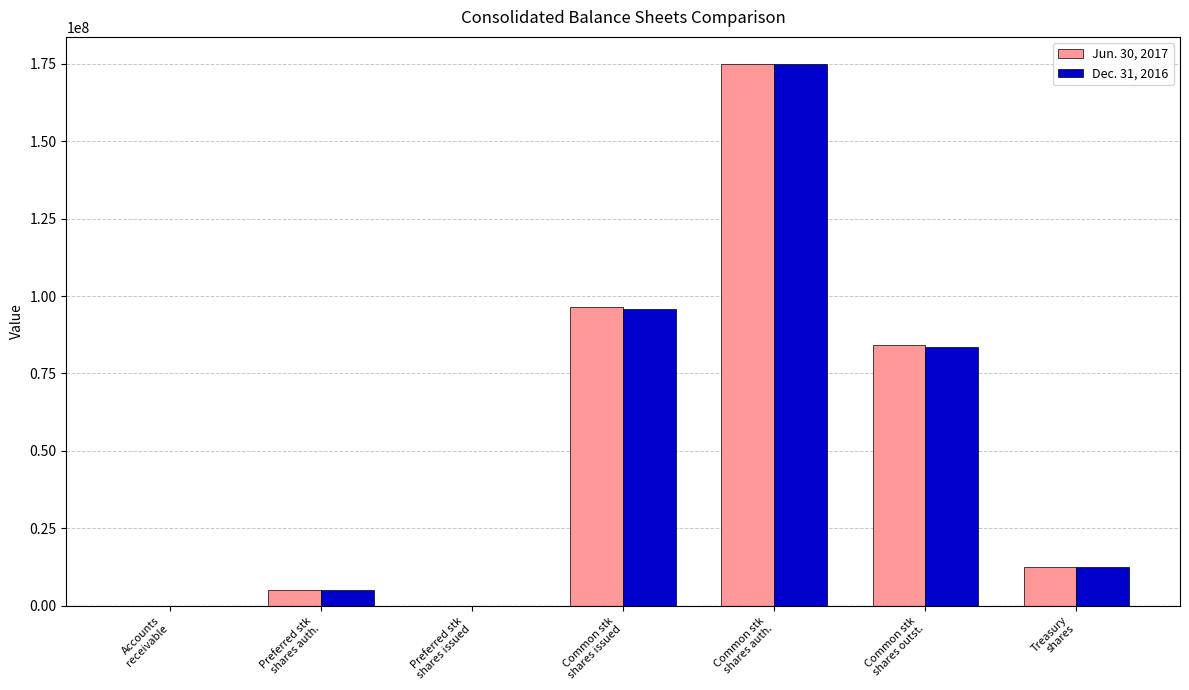

How many groups of bars are there?

7